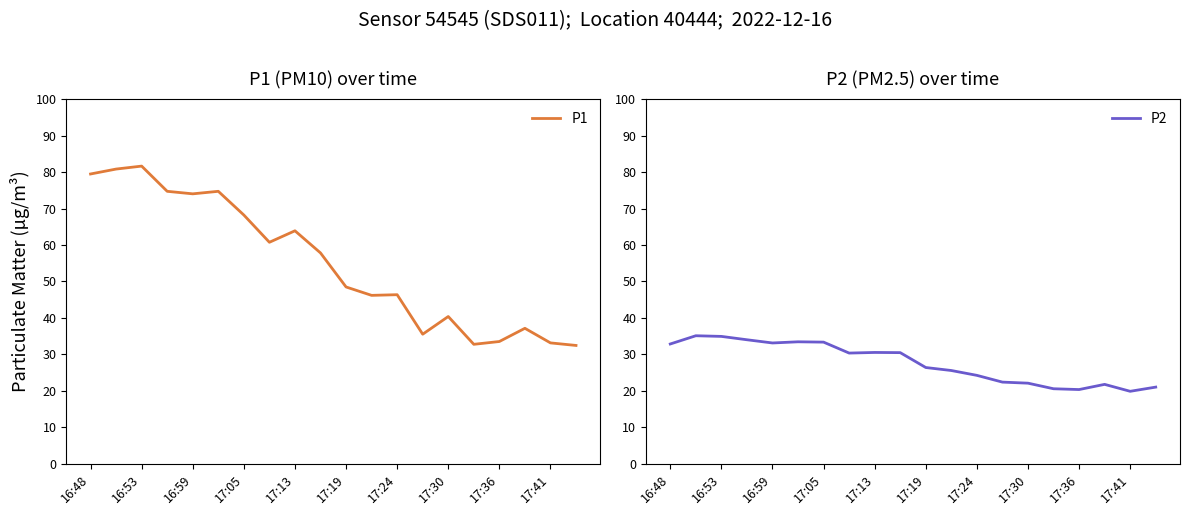

What is the sum of the P1 values at 17:36 and 17:05?

101.8